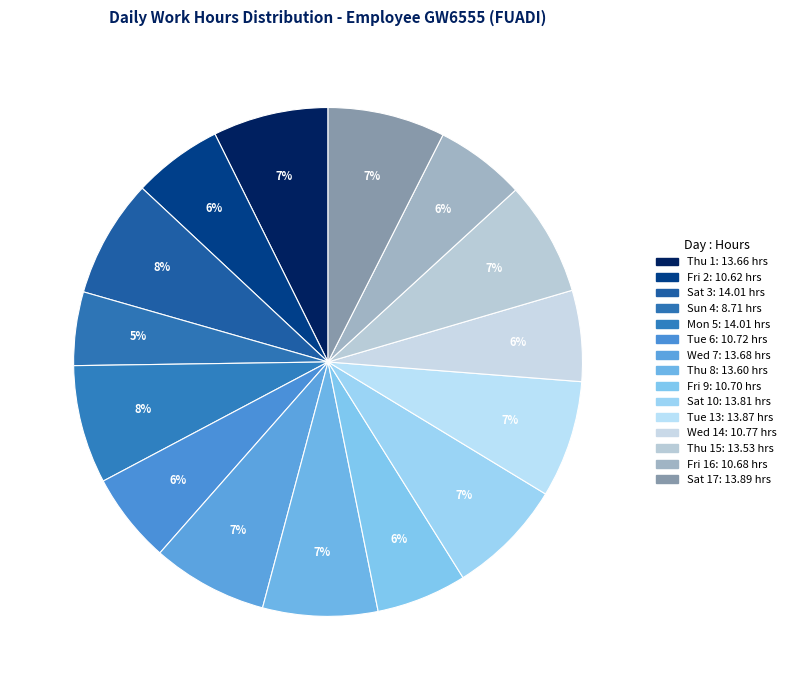

How many segments does this pie chart have?

15